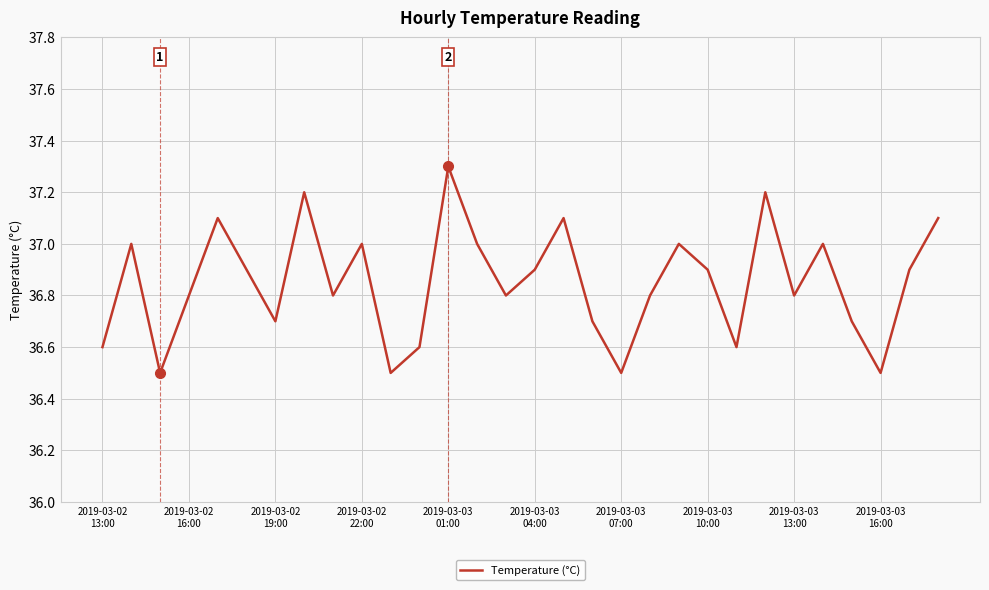

What is the sum of all values?

1105.5